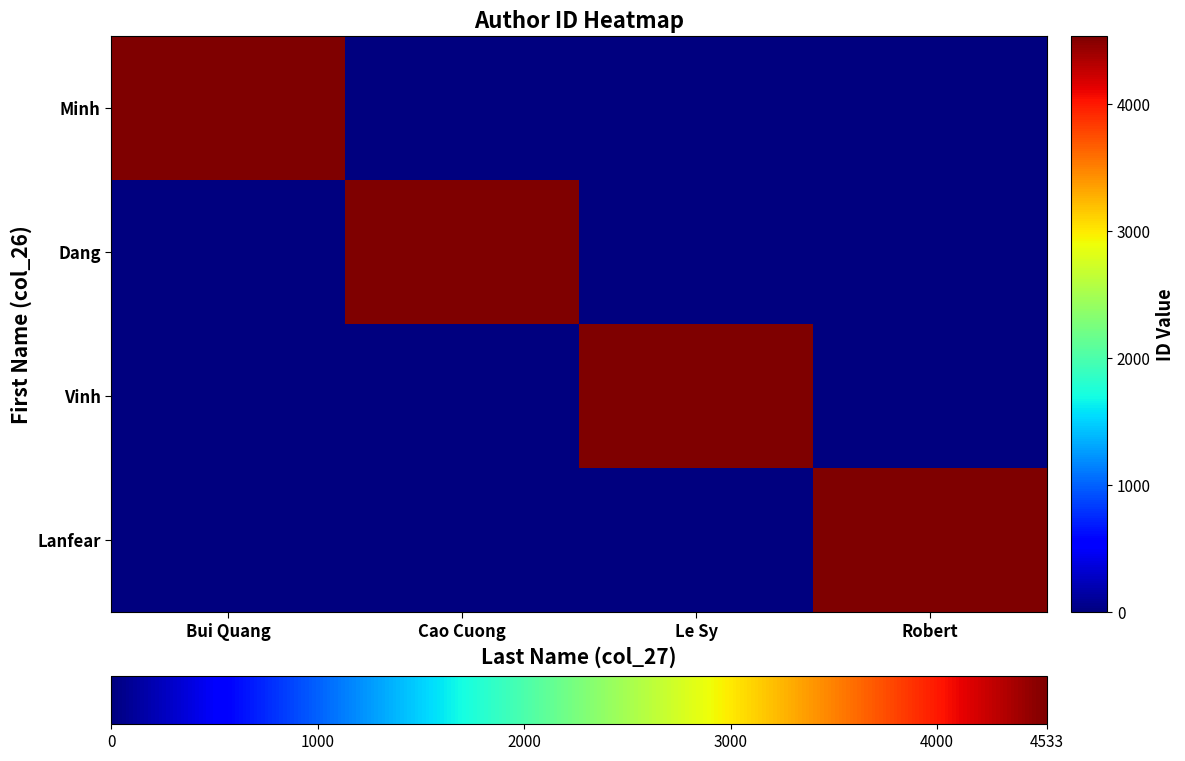

Reading right to left, transcribe all the data shown in this chart.

Minh: Robert=0	Le Sy=0	Cao Cuong=0	Bui Quang=4533
Dang: Robert=0	Le Sy=0	Cao Cuong=4533	Bui Quang=0
Vinh: Robert=0	Le Sy=4533	Cao Cuong=0	Bui Quang=0
Lanfear: Robert=4533	Le Sy=0	Cao Cuong=0	Bui Quang=0